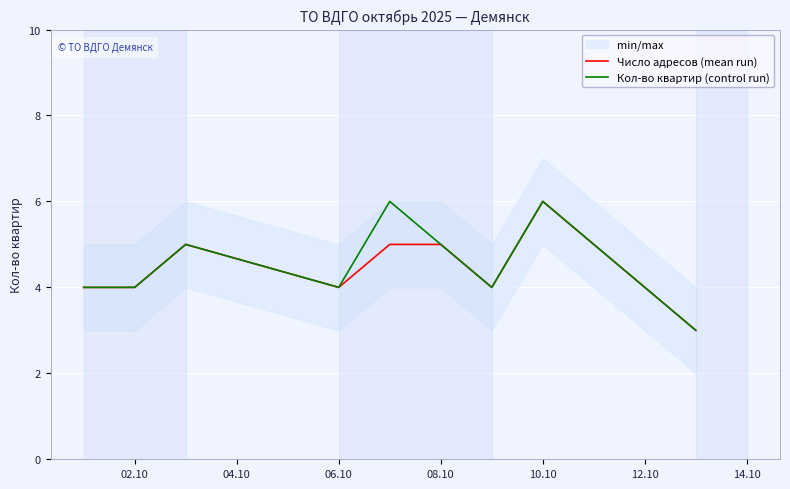

The Кол-во квартир (control run) series shows 4 at 10.10. True or false?

False